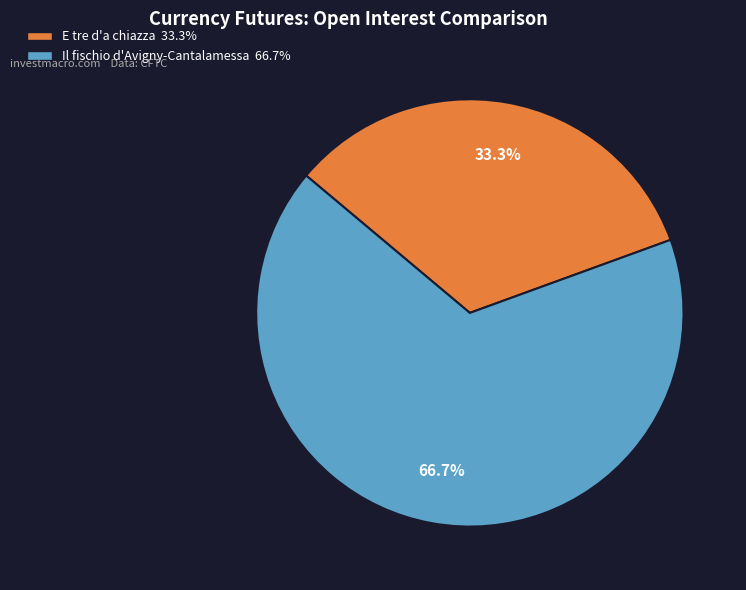

Rank the categories by value from highest to lowest.

Il fischio d'Avigny-Cantalamessa, E tre d'a chiazza